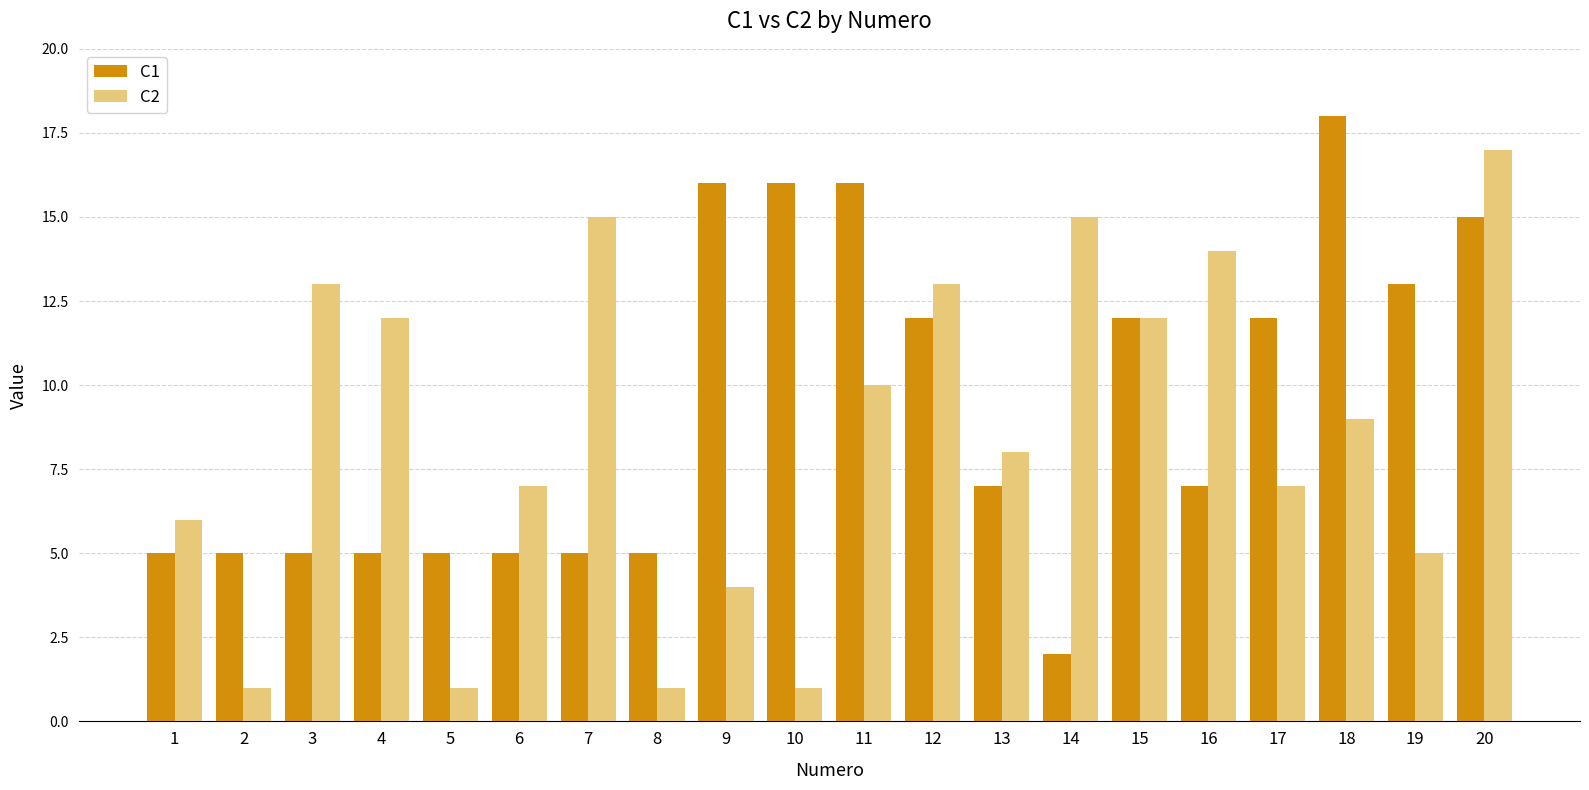

What is the sum of the C2 values at 14 and 10?

16